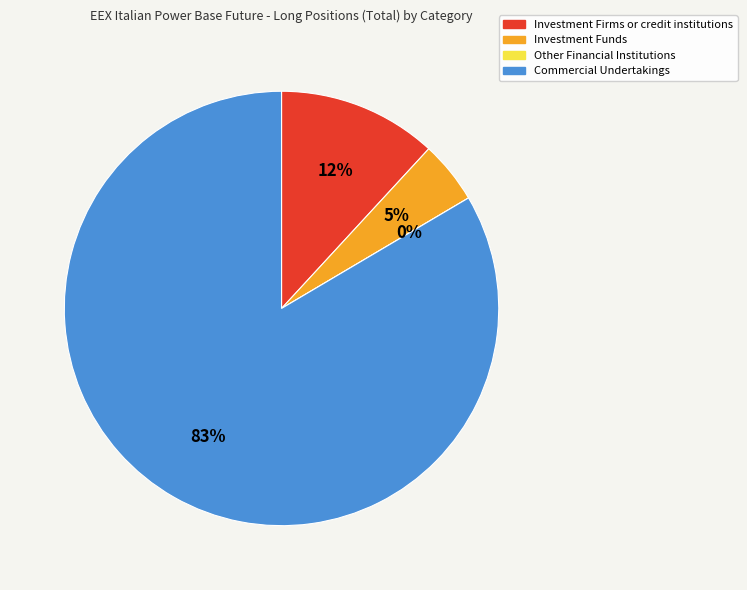

Count the number of slices in the pie.

4